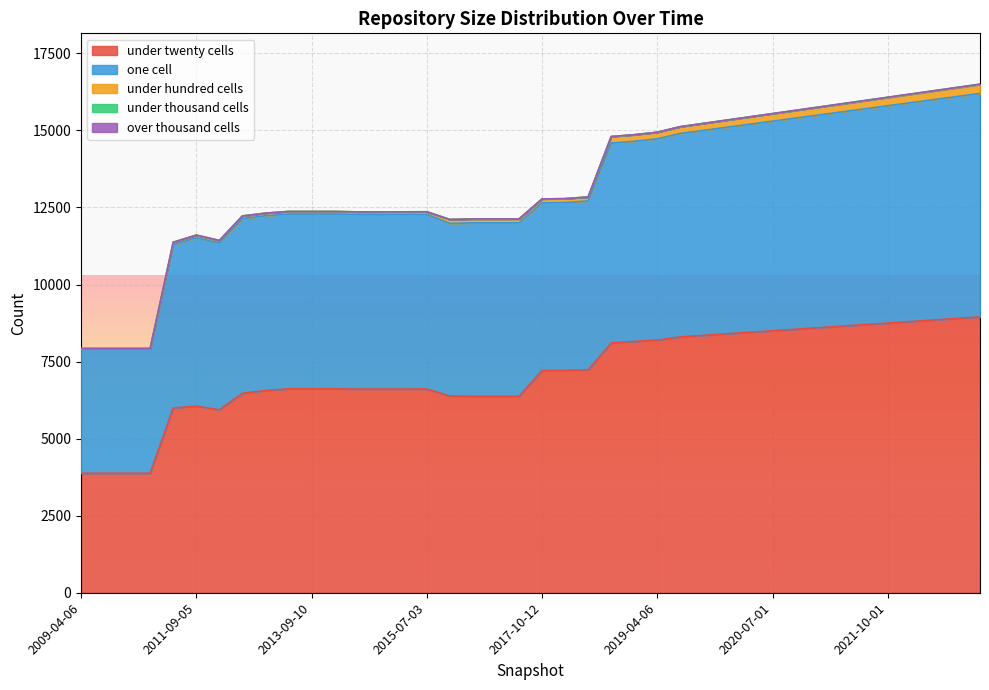

True or false: one_cell has more than 2 interior local peaks.

False